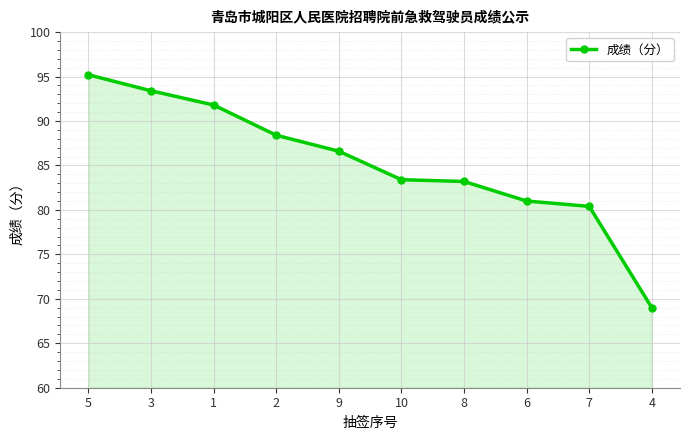

At which label does the data first exceed 86?

5